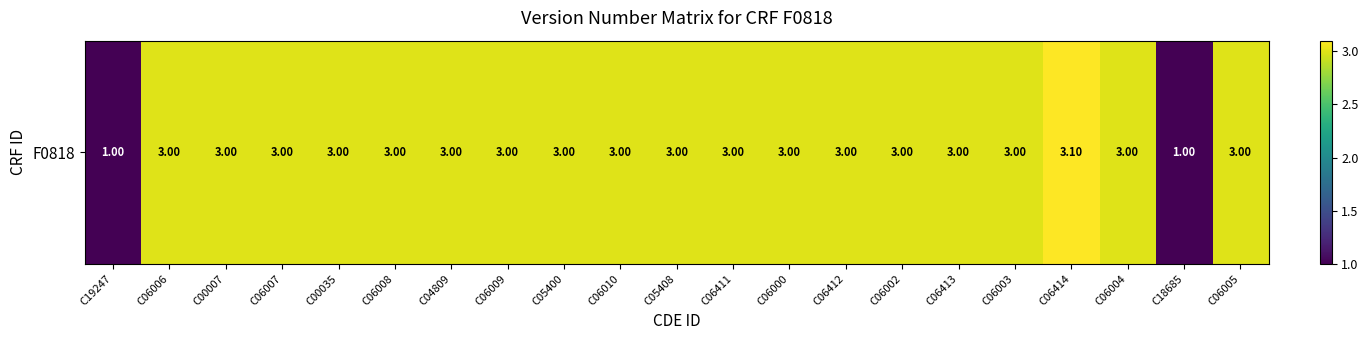

Reading left to right, transcribe all the data shown in this chart.

1.0	3.0	3.0	3.0	3.0	3.0	3.0	3.0	3.0	3.0	3.0	3.0	3.0	3.0	3.0	3.0	3.0	3.1	3.0	1.0	3.0